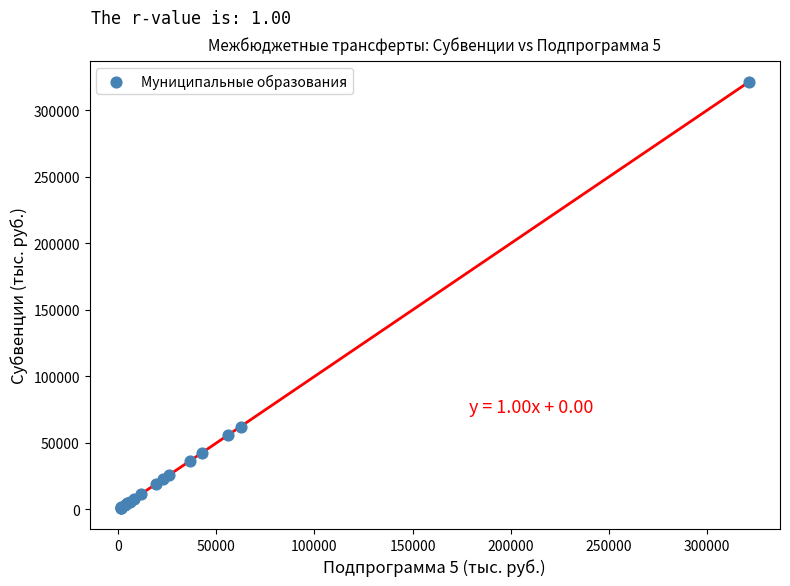

What Y value in the scatter plot is closest to 161282?

62311